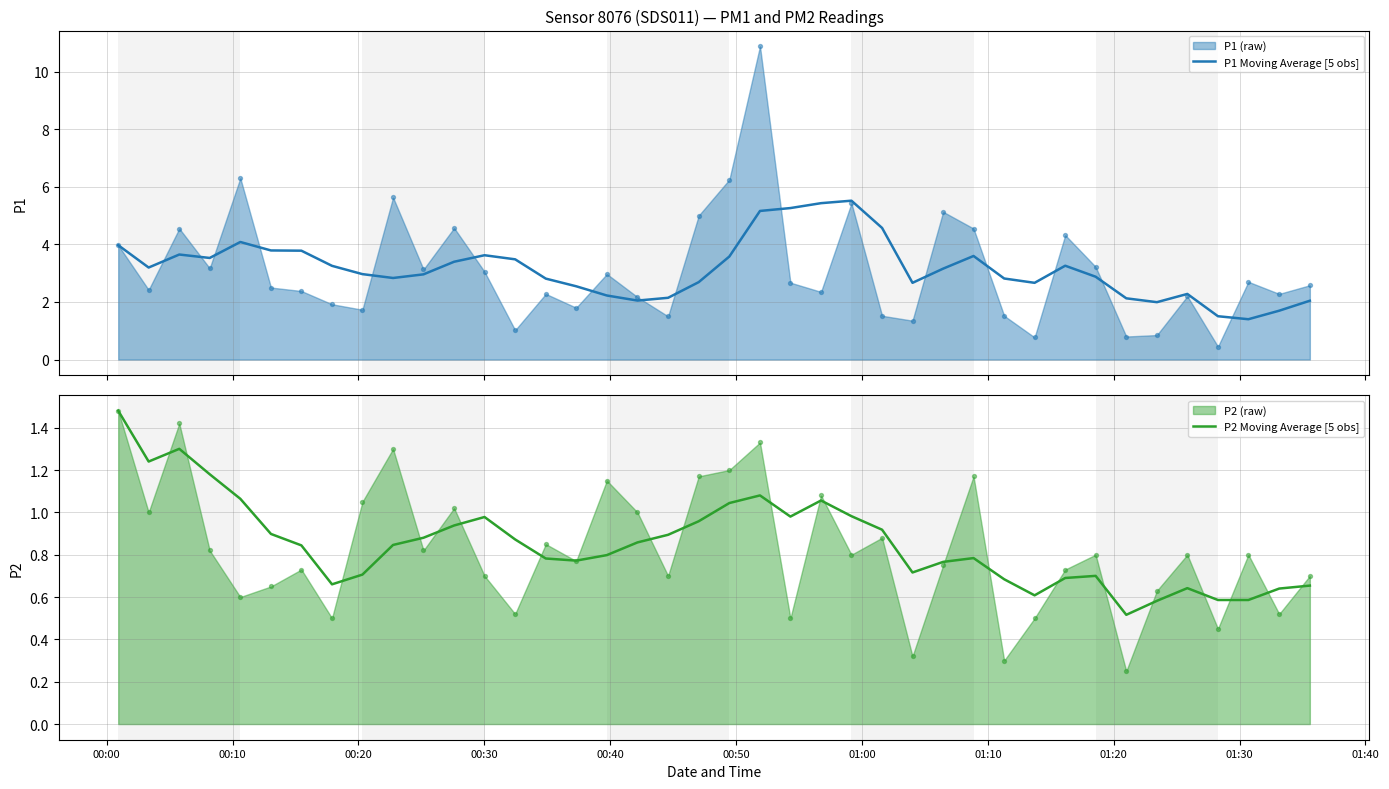

Which series reaches the minimum Y coordinate?

P2 Moving Average [5 obs]